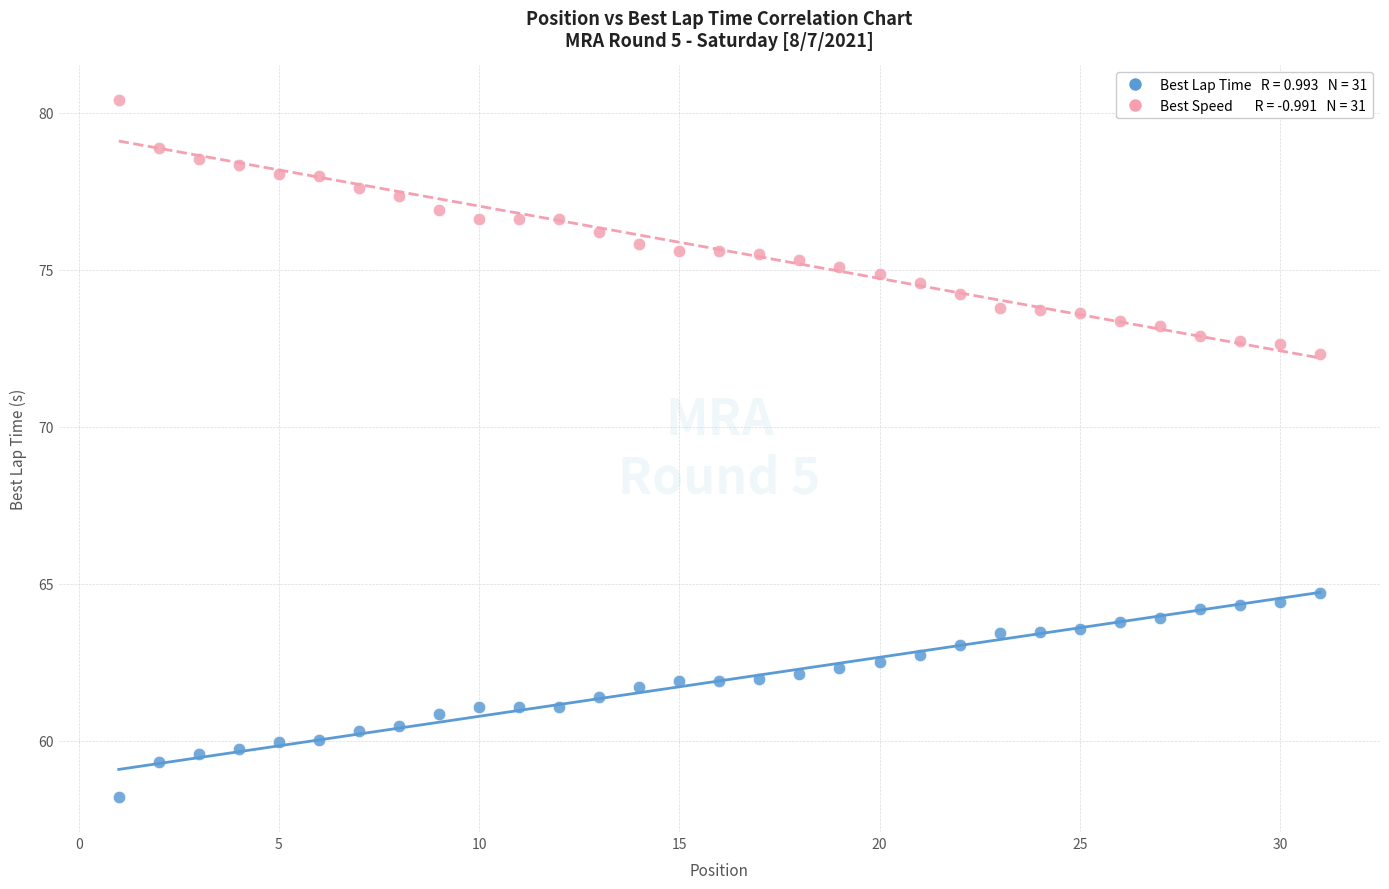

Across all data points, what is the range of Y values (max minus min)?

22.2